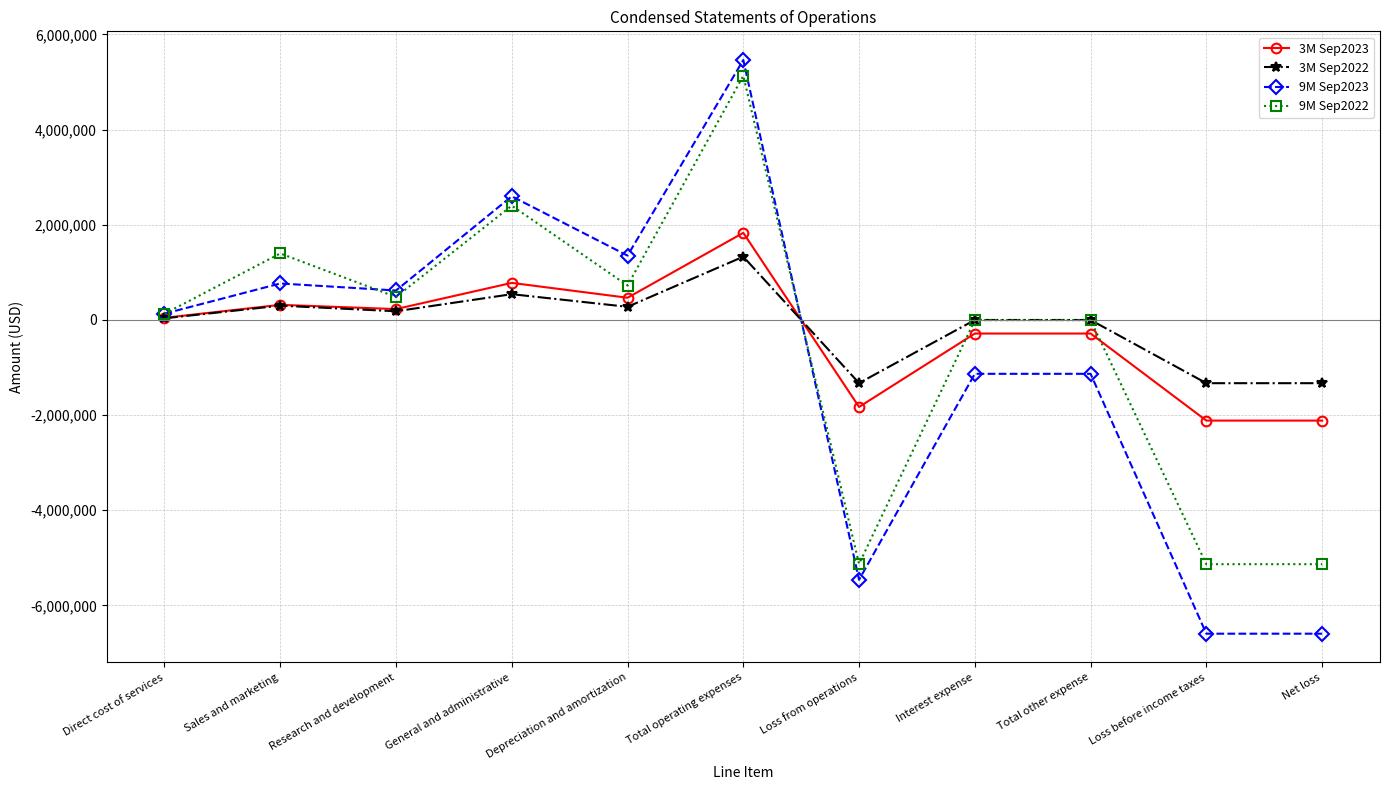

Count the number of categories in the chart.

11